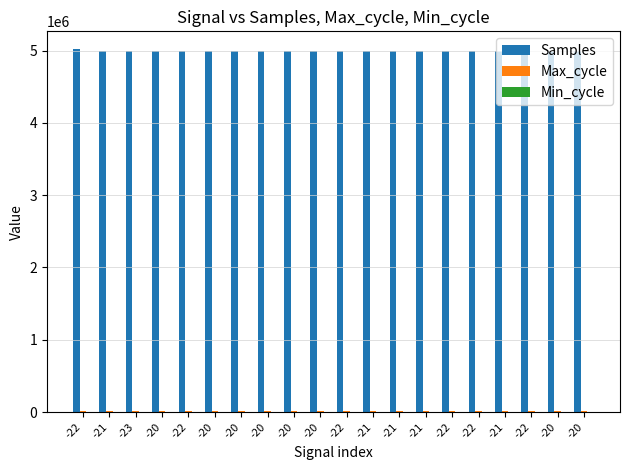

Rank the series at -20 from highest to lowest value.

Samples, Max_cycle, Min_cycle